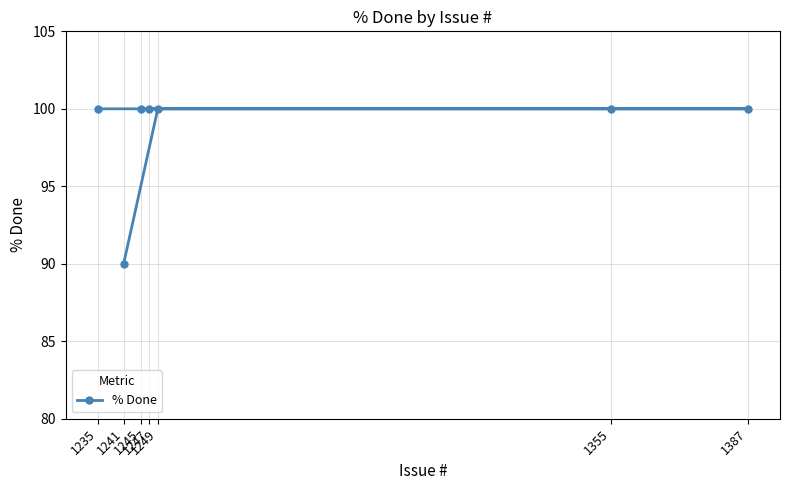

What is the average value?

99